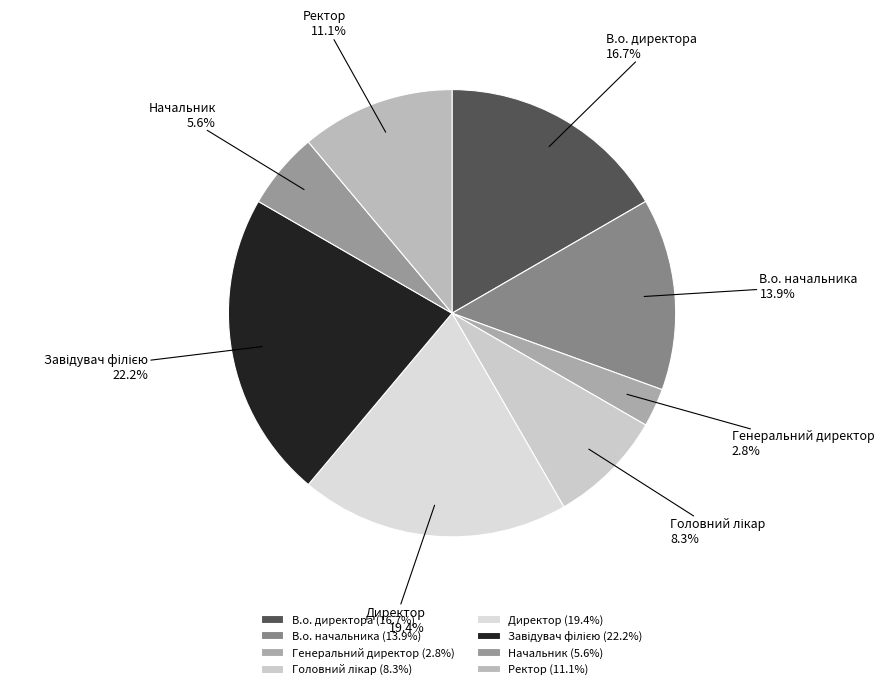

To the nearest percent, what percentage of the pie is Ректор?

11%